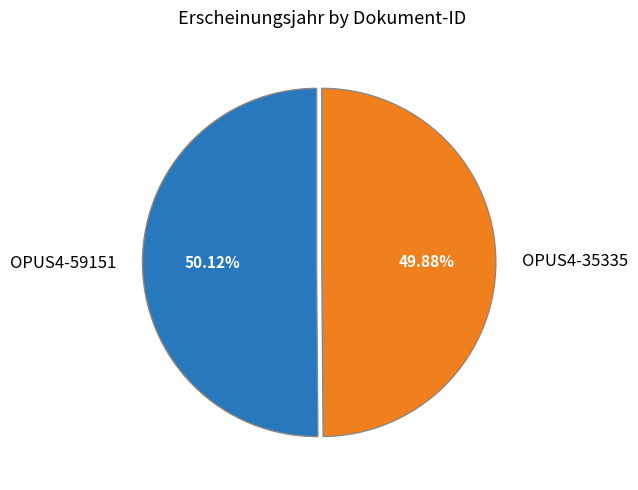

Is there any slice that represents more than half of the pie?

Yes